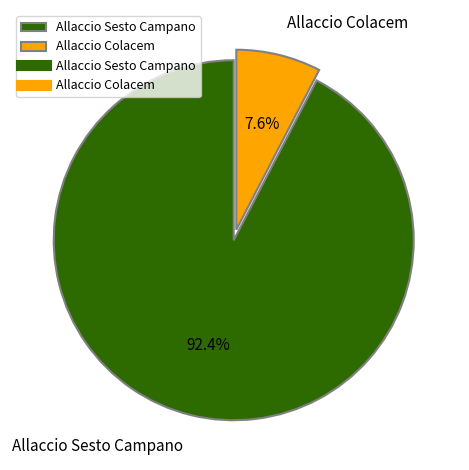

Count the number of slices in the pie.

2